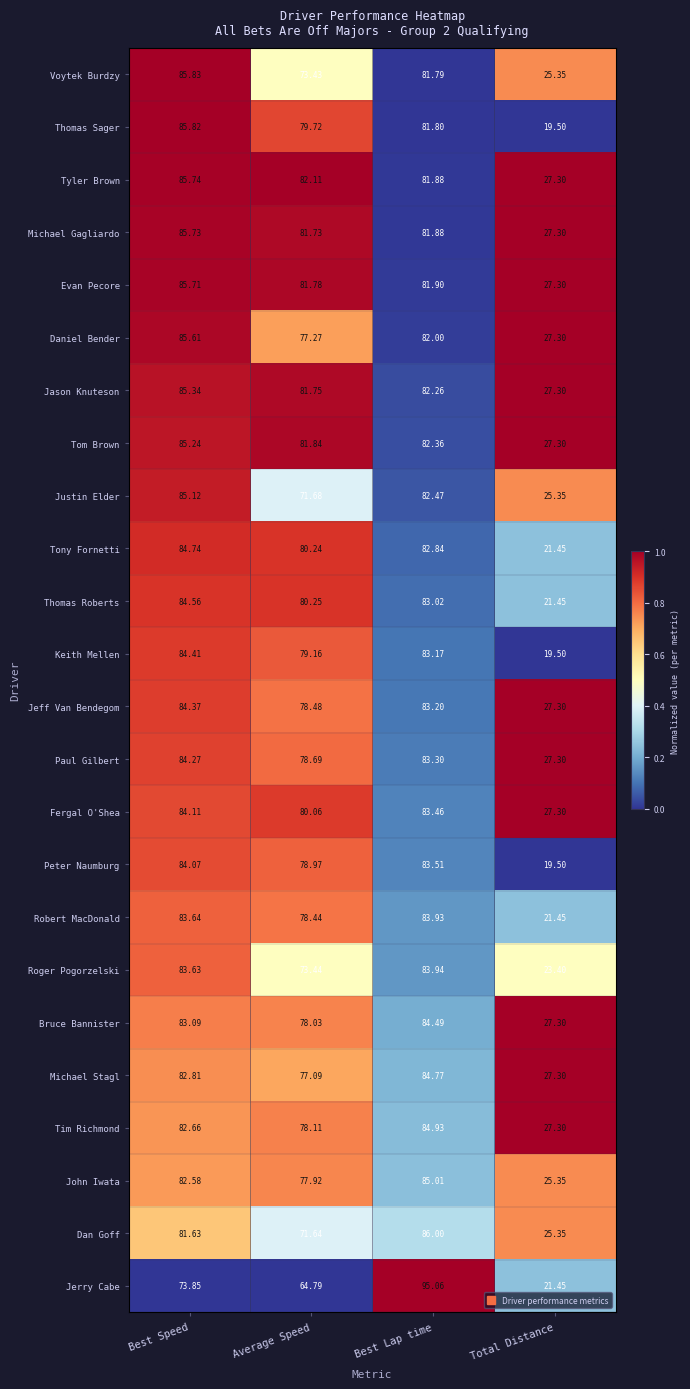

Rank the series by their maximum value, from highest to lowest.

Jerry Cabe, Dan Goff, Voytek Burdzy, Thomas Sager, Tyler Brown, Michael Gagliardo, Evan Pecore, Daniel Bender, Jason Knuteson, Tom Brown, Justin Elder, John Iwata, Tim Richmond, Michael Stagl, Tony Fornetti, Thomas Roberts, Bruce Bannister, Keith Mellen, Jeff Van Bendegom, Paul Gilbert, Fergal O'Shea, Peter Naumburg, Roger Pogorzelski, Robert MacDonald